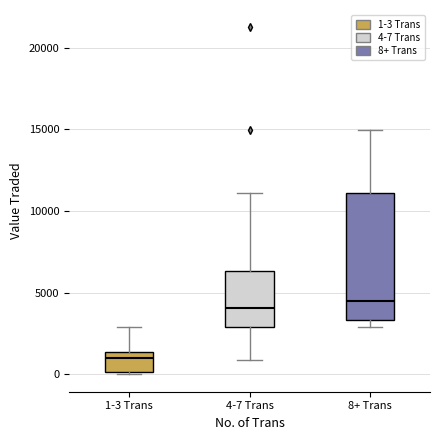

Where does the median line of the box for 8+ Trans sit on the y-axis? The values are not printed on the chart, so give them approximately, as read against the axis.

4500